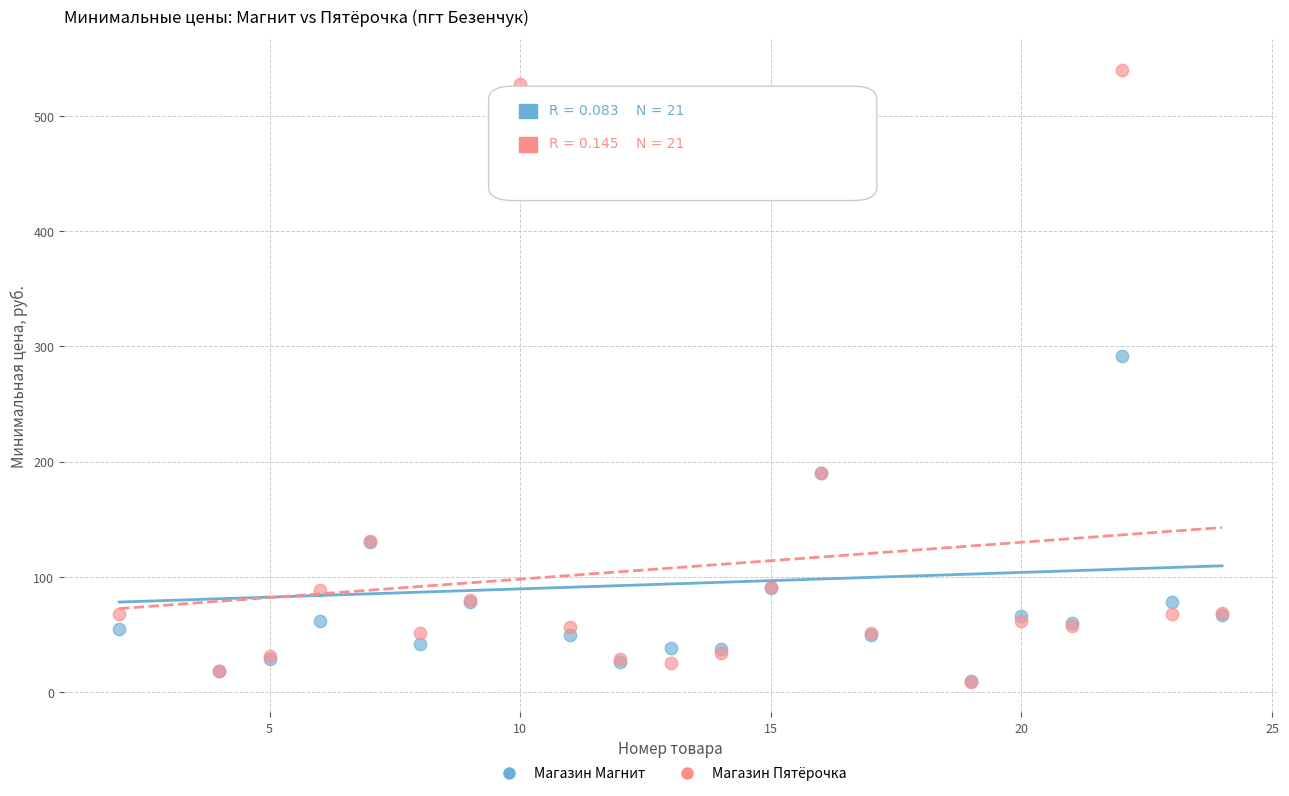

In the Магазин Пятёрочка series, what Y value is closest to 274?

190.0